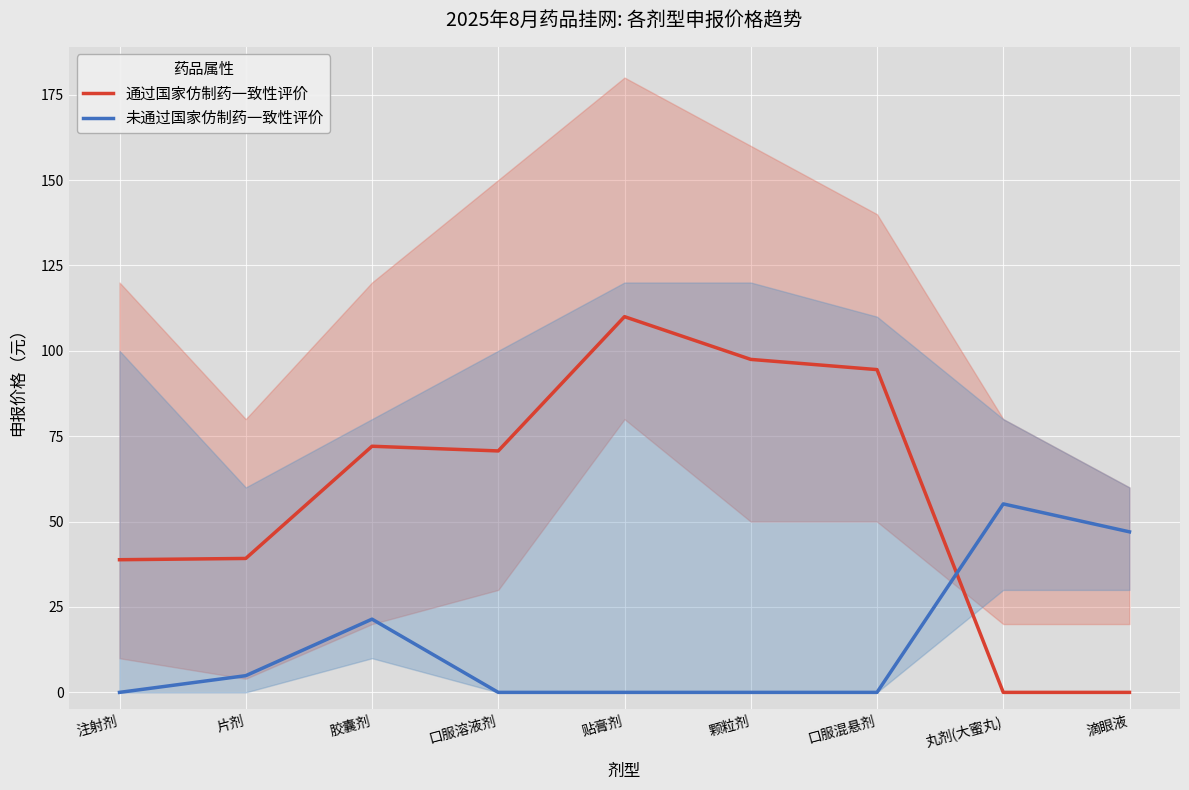

What is the sum of all 通过国家仿制药一致性评价 values?

522.8